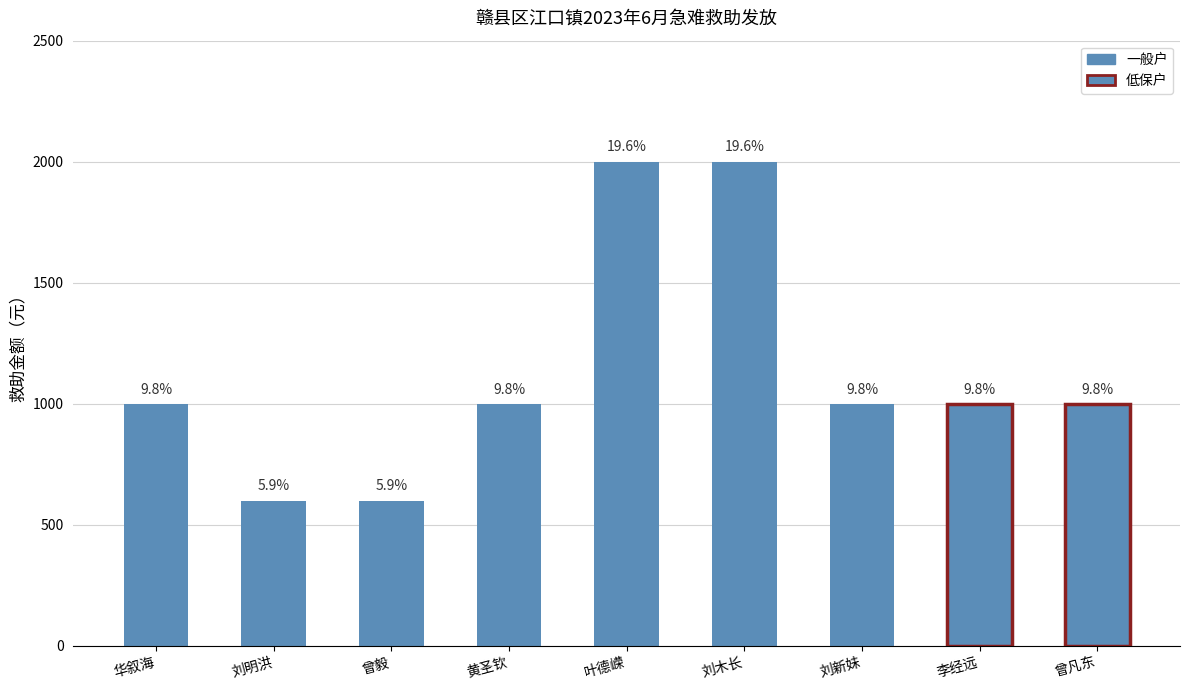

Which category has the highest value across all series?

叶德嵘